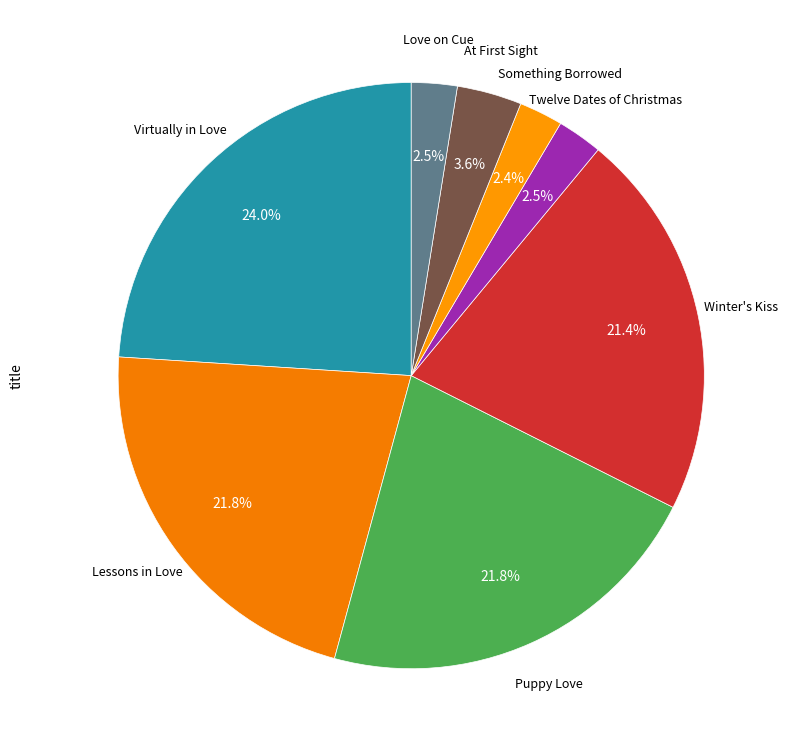

Which slice is the largest?

Virtually in Love